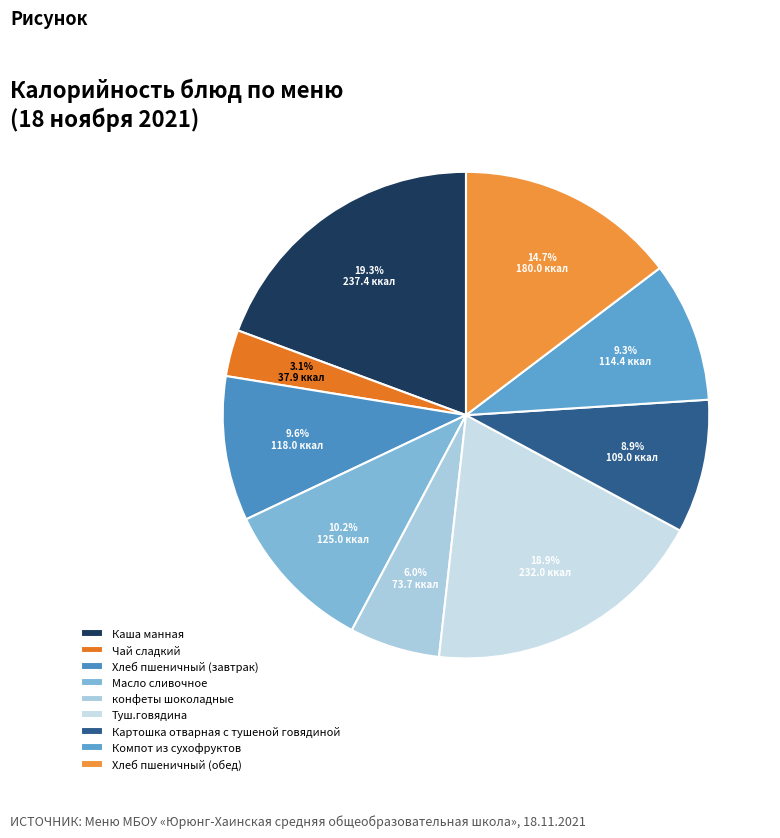

Does Картошка отварная с тушеной говядиной account for over 50% of the chart?

No